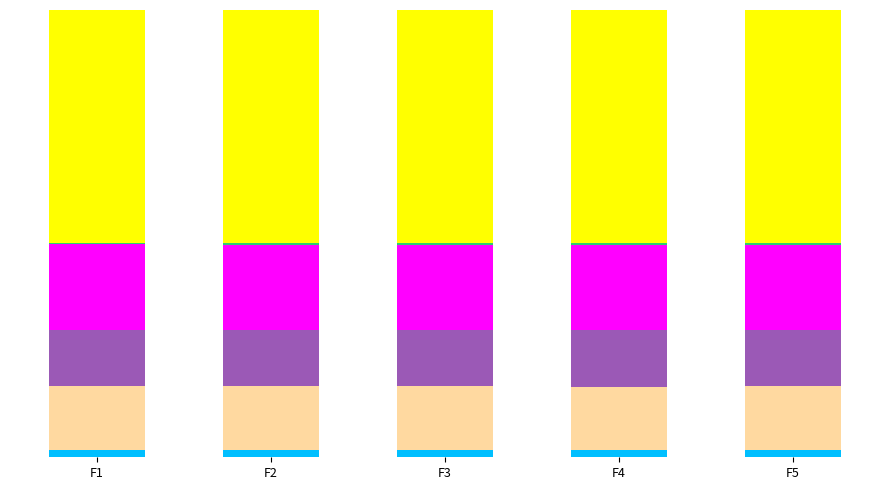

Are the bars grouped side by side (vs. stacked)?

No